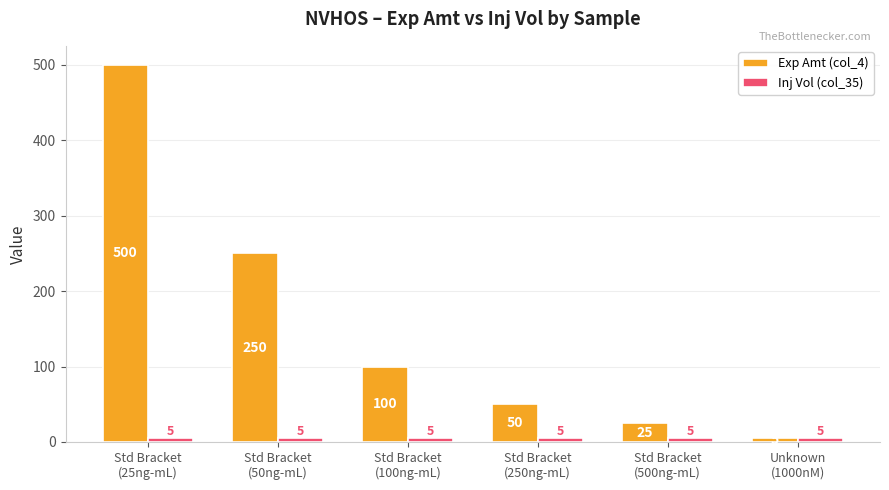

Which series has the largest total across all categories?

Exp Amt (col_4)